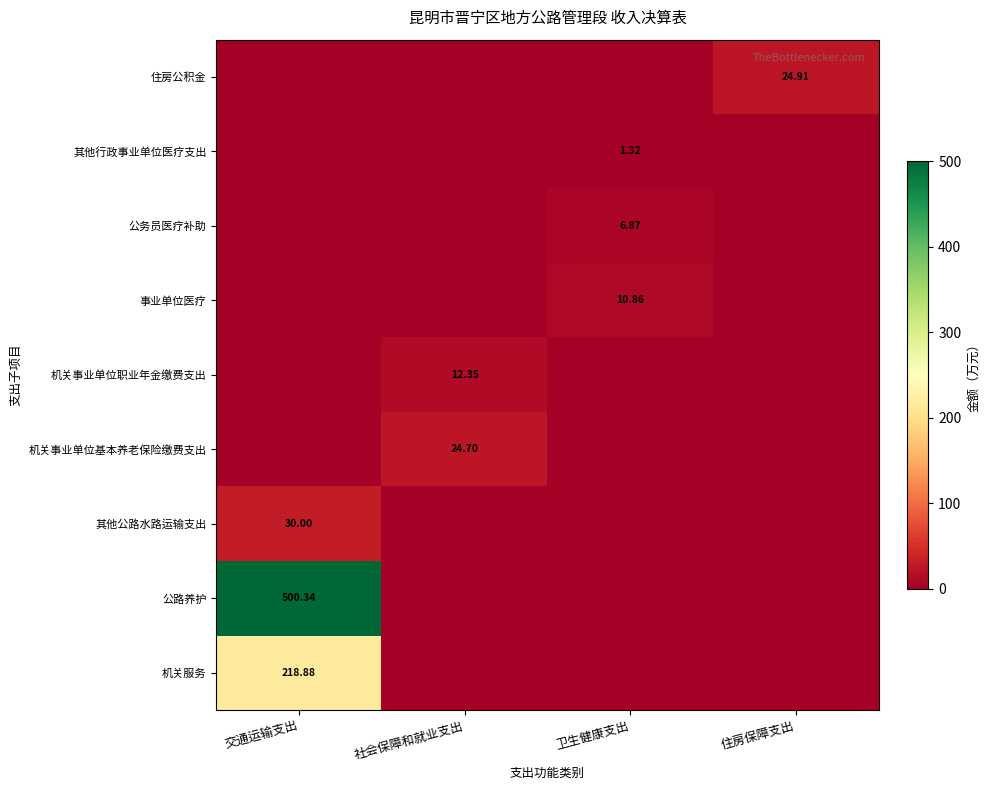

At 卫生健康支出, list the series in order from smallest to largest.

机关服务, 公路养护, 其他公路水路运输支出, 机关事业单位基本养老保险缴费支出, 机关事业单位职业年金缴费支出, 住房公积金, 其他行政事业单位医疗支出, 公务员医疗补助, 事业单位医疗